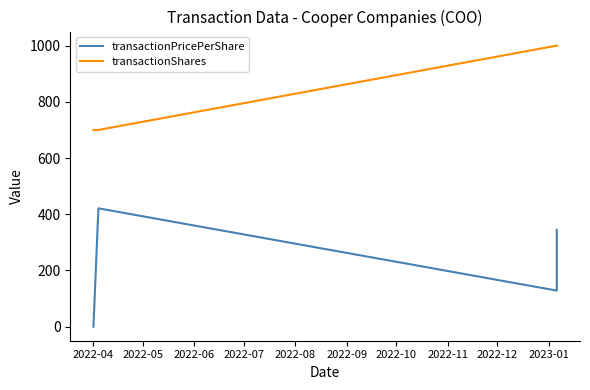

List the series in order of their overall mean, highest first.

transactionShares, transactionPricePerShare